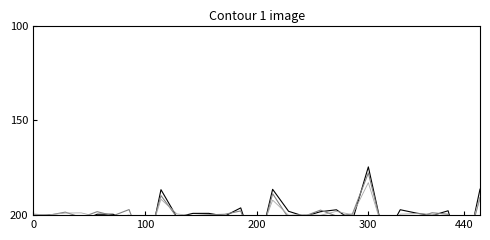

What is the label of the 29th point from the left?

28